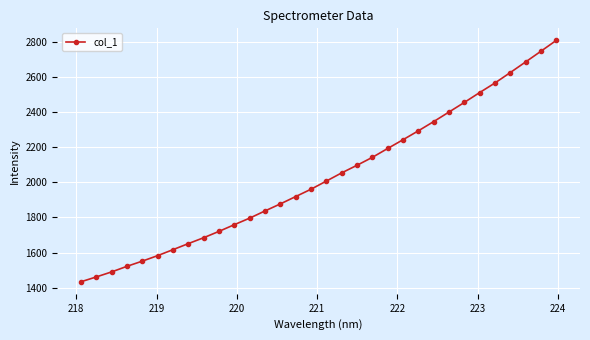

Reading right to left, list all the values displayed in this chart.

2806.7	2745.1	2684.2	2623.9	2564.6	2510.1	2454.0	2399.4	2345.0	2292.5	2241.9	2192.2	2141.7	2096.7	2053.4	2006.8	1960.5	1918.7	1876.9	1837.0	1796.0	1758.7	1720.7	1684.5	1651.0	1616.6	1582.6	1551.3	1521.8	1490.0	1461.3	1433.8